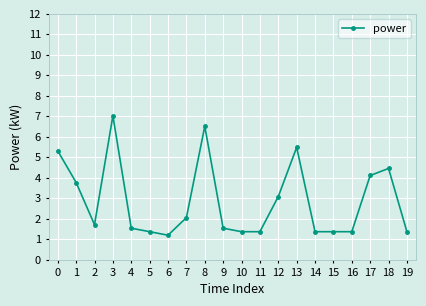

What is the difference between the values at 6 and 15?

0.2